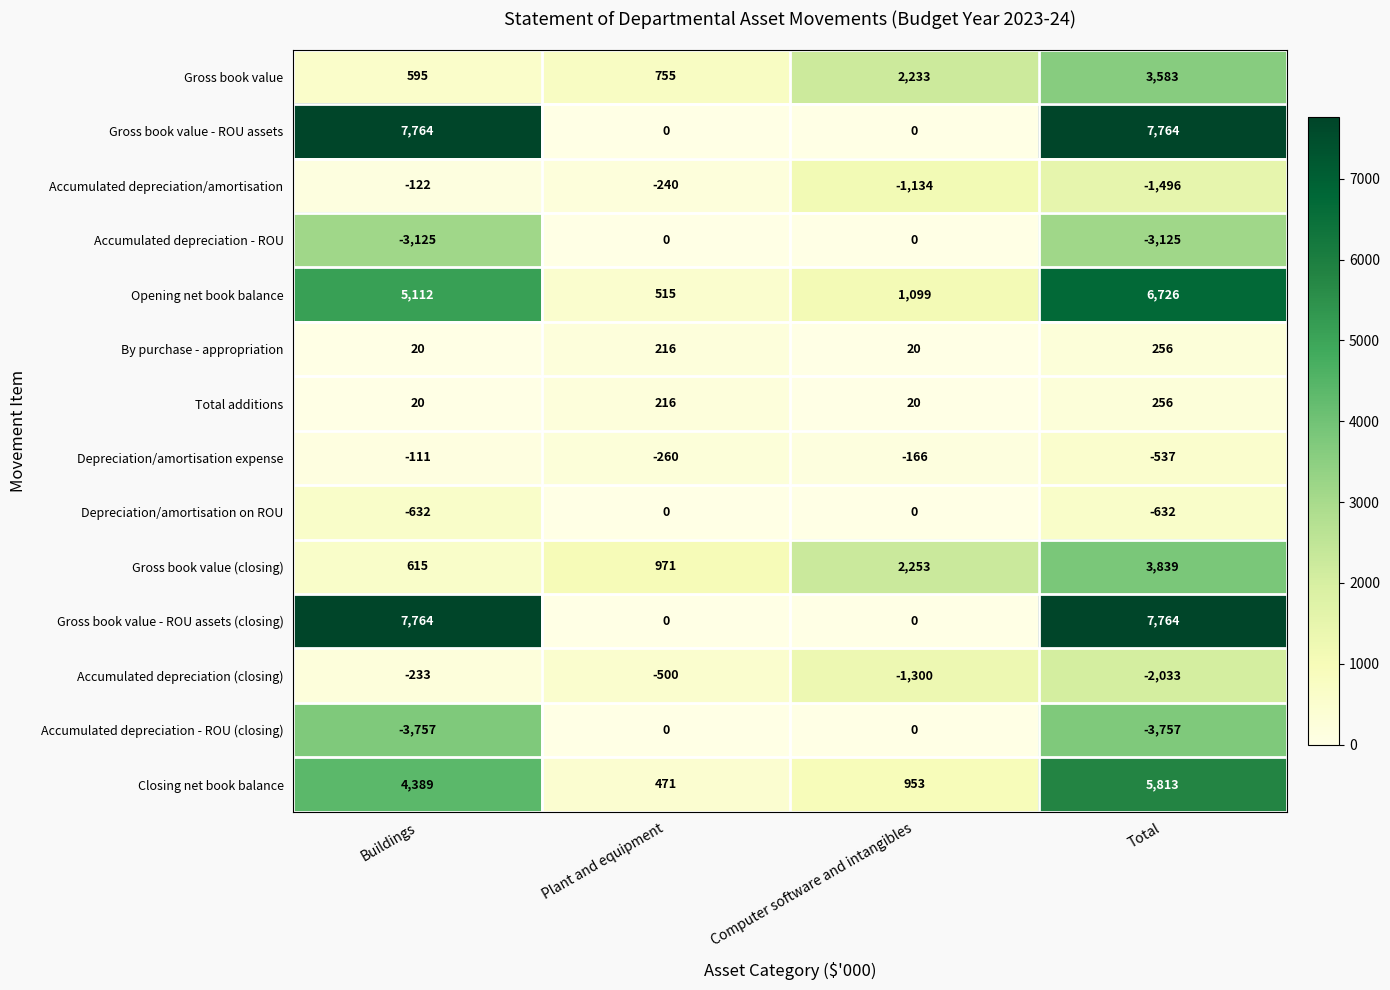

The value of Gross book value at Computer software and intangibles is 906. True or false?

False